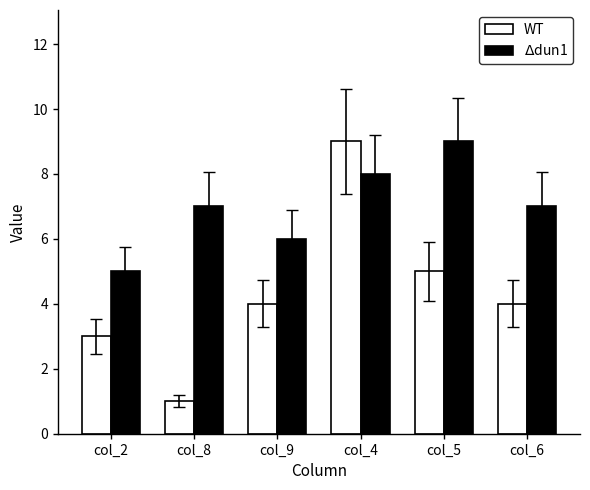

What is the sum of the $\Delta$dun1 values at col_2 and col_4?

13